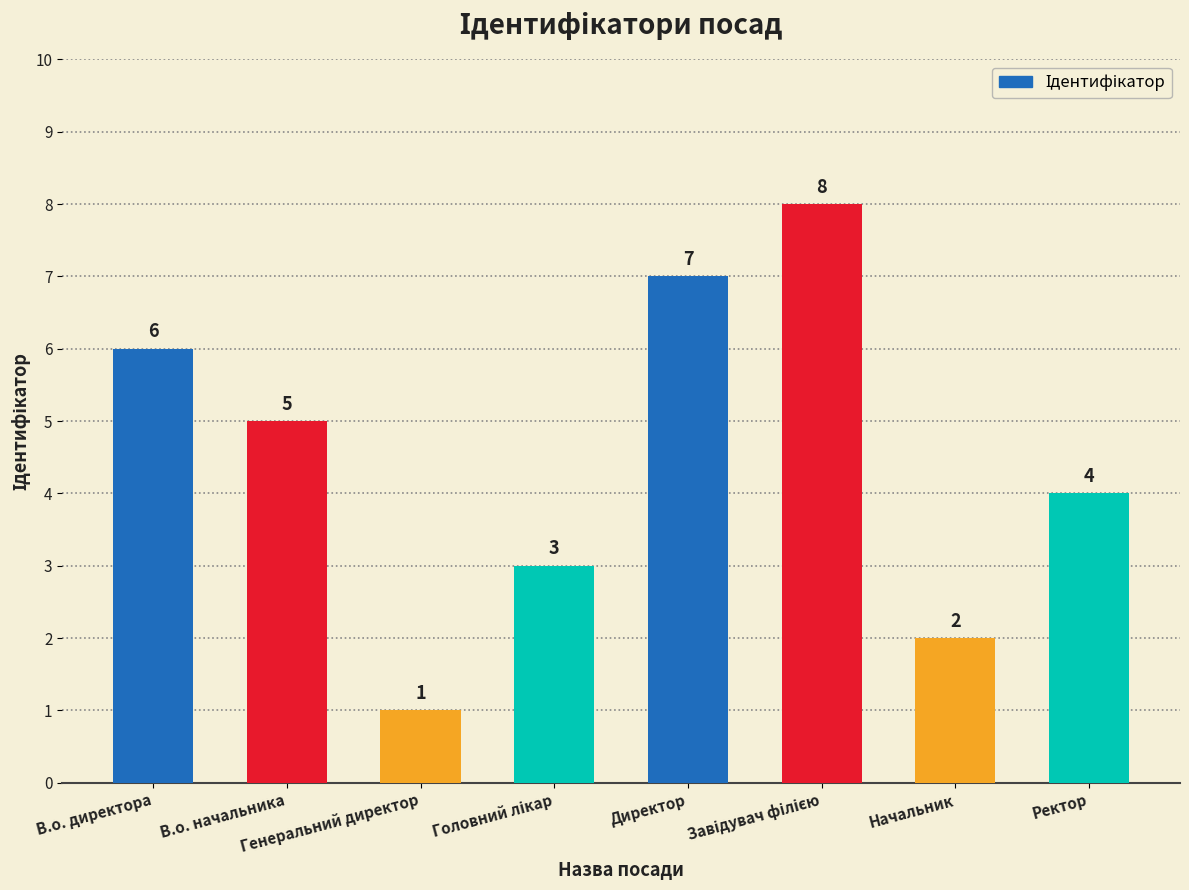

What is the maximum value shown in the chart?

8